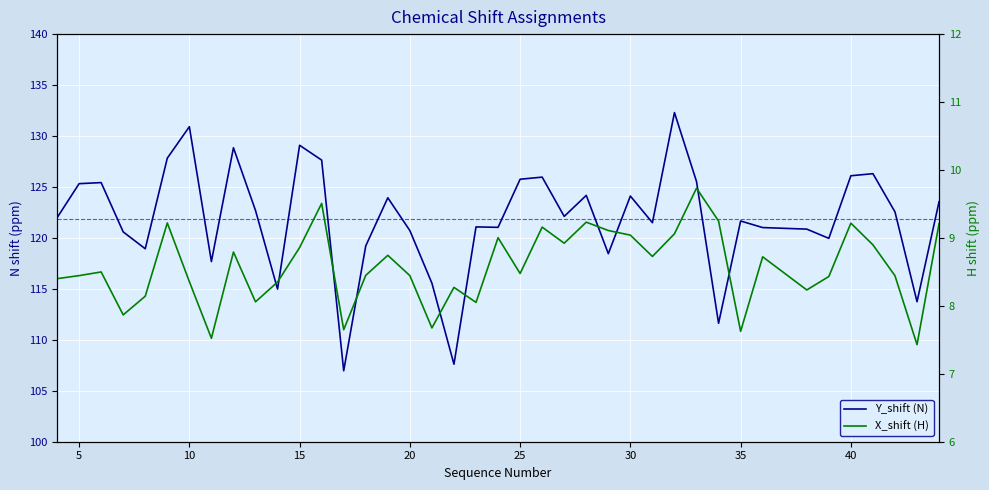

What are all the series names shown in the legend?

Y_shift (N), X_shift (H)